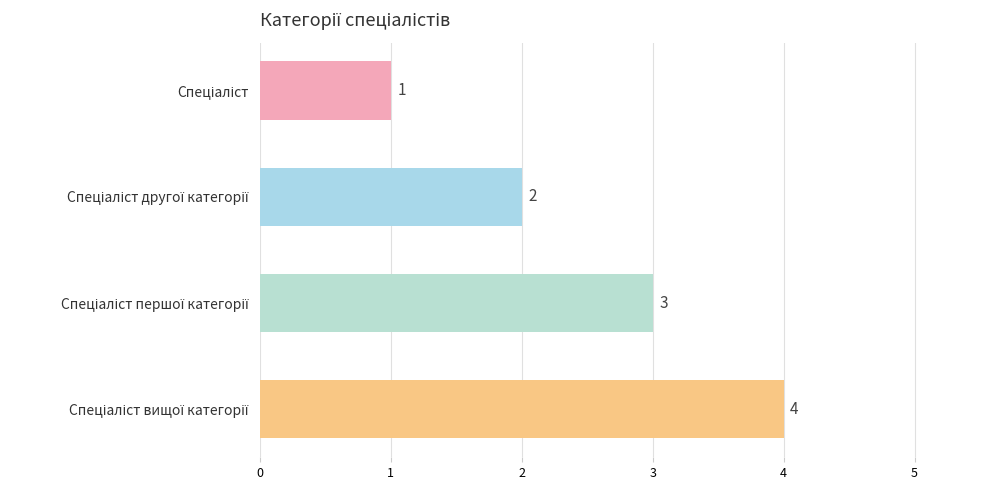

What is the value of the 3rd bar from the top?

3